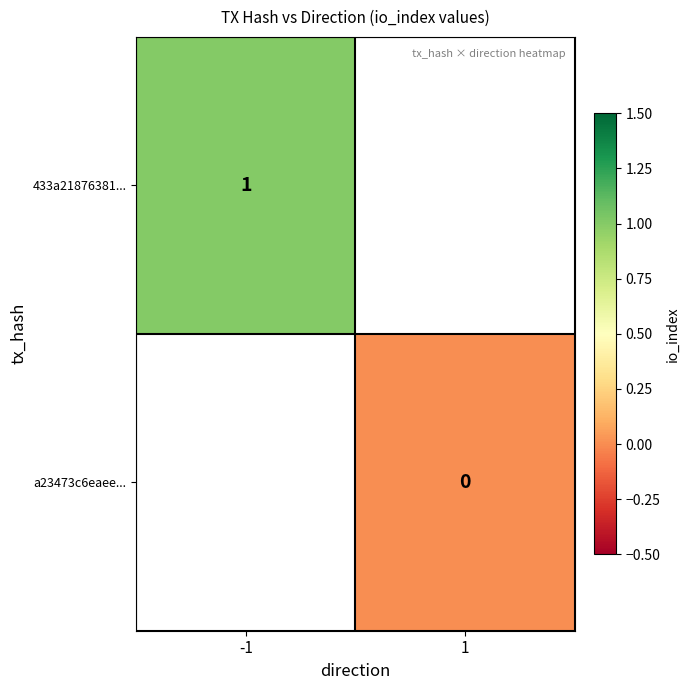

Rank the series by their maximum value, from highest to lowest.

433a21876381..., a23473c6eaee...